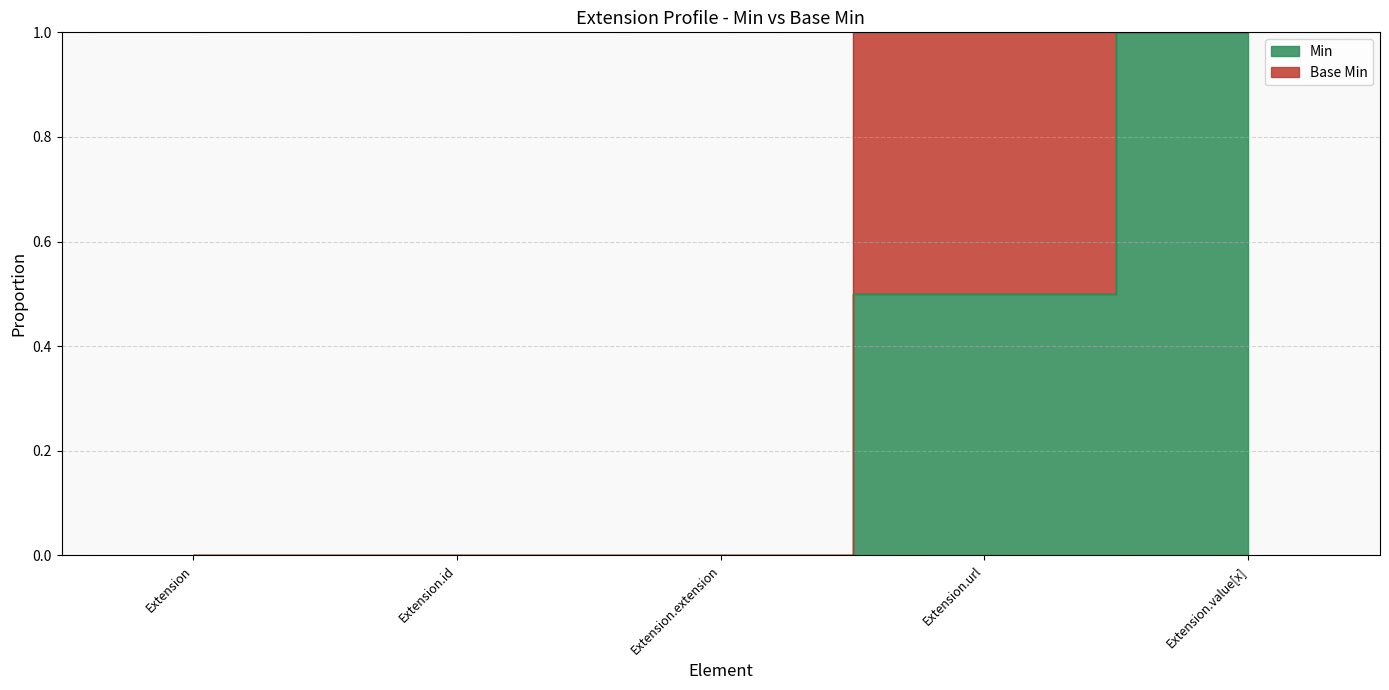

Does the chart have visible grid lines?

Yes